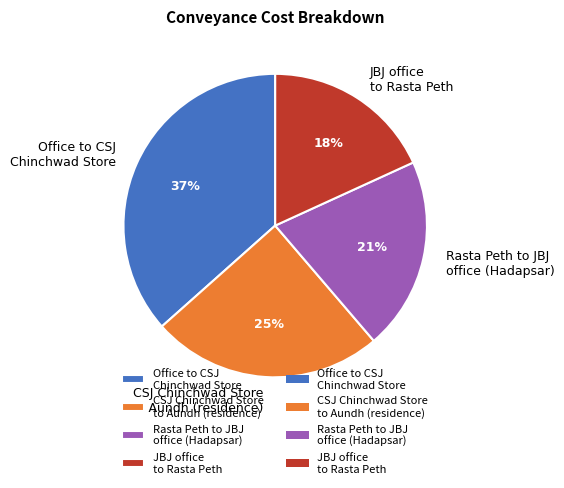

The JBJ office to Rasta Peth slice represents 18% of the pie. True or false?

True